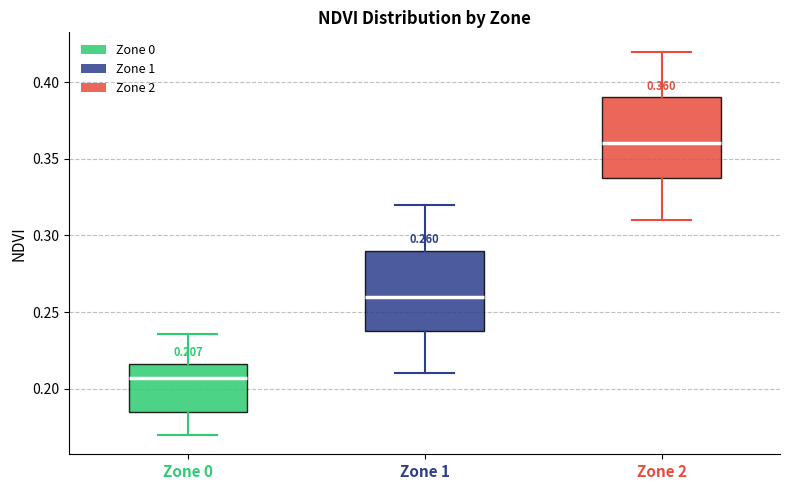

Which box has the highest median line?

Zone 2